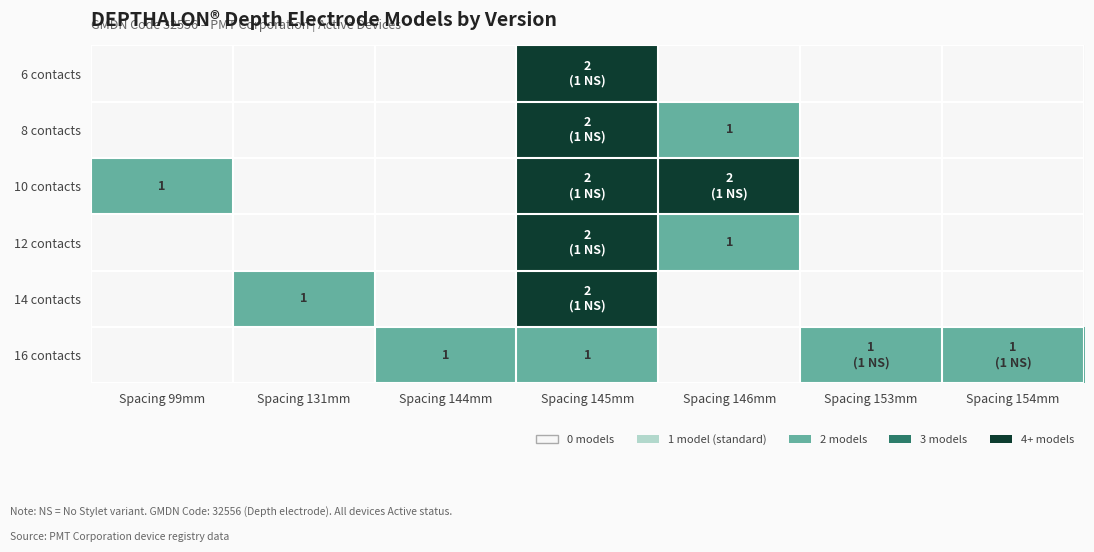

Is the value of 16 contacts at Spacing 144mm greater than the value of 10 contacts at Spacing 144mm?

Yes